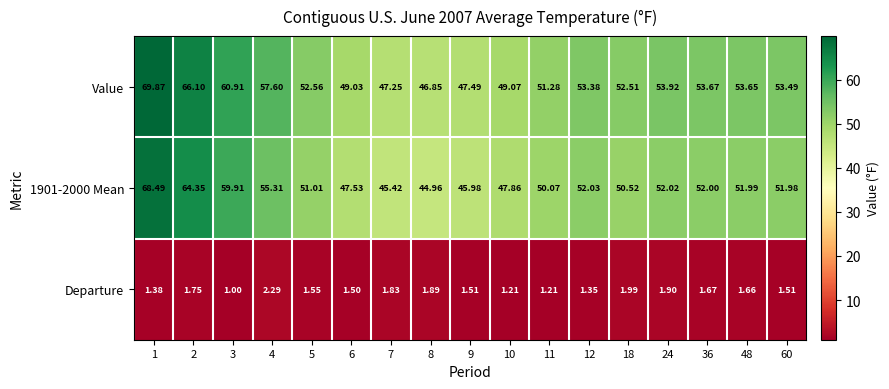

Rank the series by their maximum value, from lowest to highest.

Departure, 1901-2000 Mean, Value